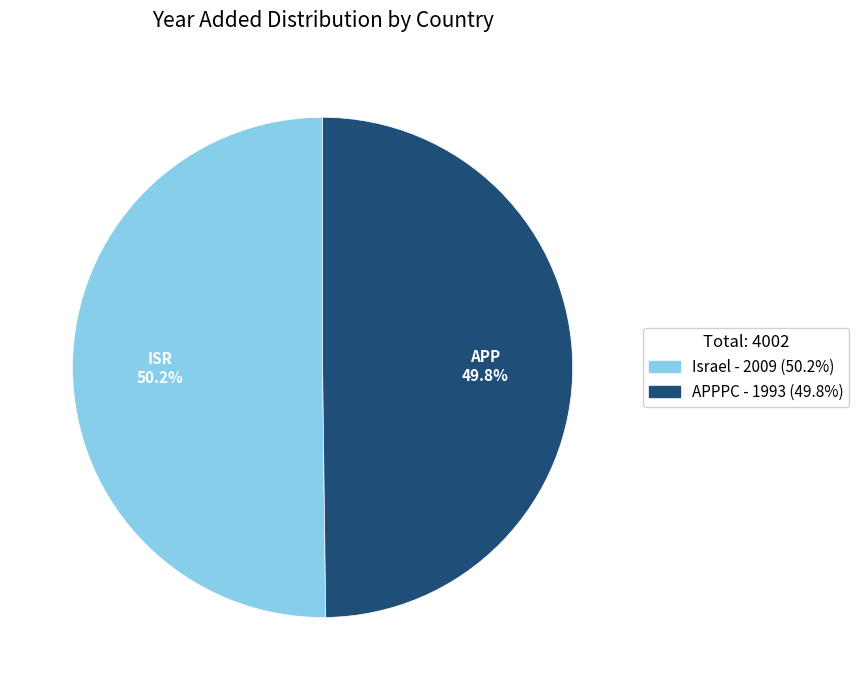

Approximately how many times larger is the value at Israel compared to APPPC?

1.0